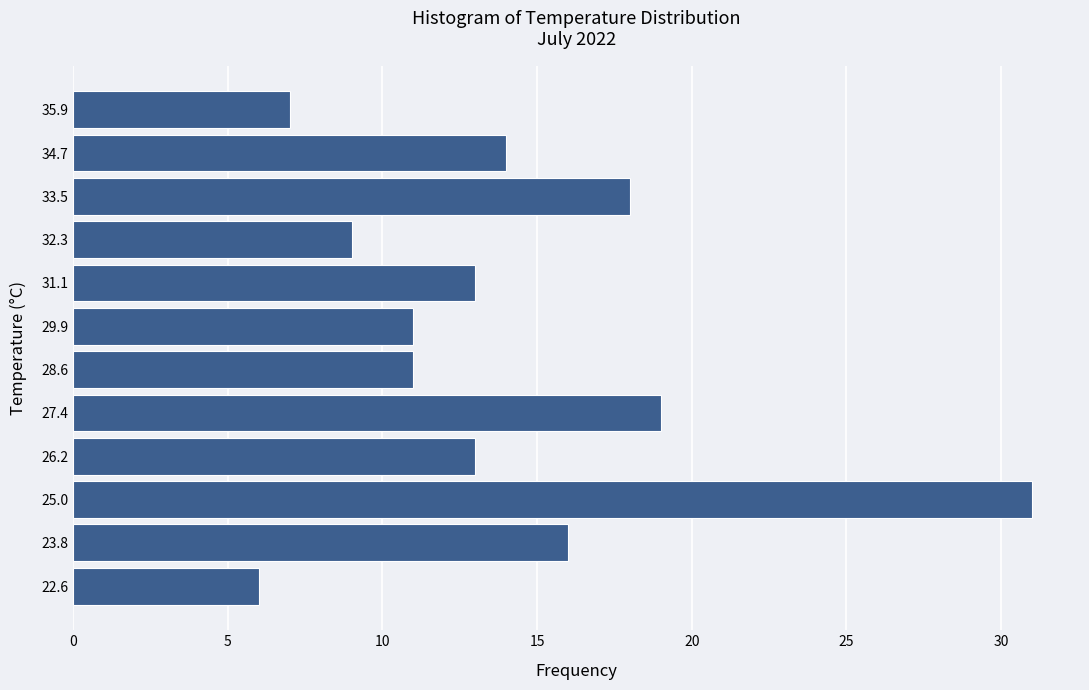

Reading bottom to top, list every bar in this chart as the range it spans on the y-axis followed by its length. Neither the bar edges nor the lengths are printed on the chart, so give them approximately, as read against the axes.

22.0 to 23.2: 6
23.2 to 24.4: 16
24.4 to 25.6: 31
25.6 to 26.8: 13
26.8 to 28.0: 19
28.0 to 29.2: 11
29.2 to 30.4: 11
30.4 to 31.6: 13
31.6 to 32.8: 9
32.8 to 34.0: 18
34.0 to 35.2: 14
35.2 to 36.6: 7